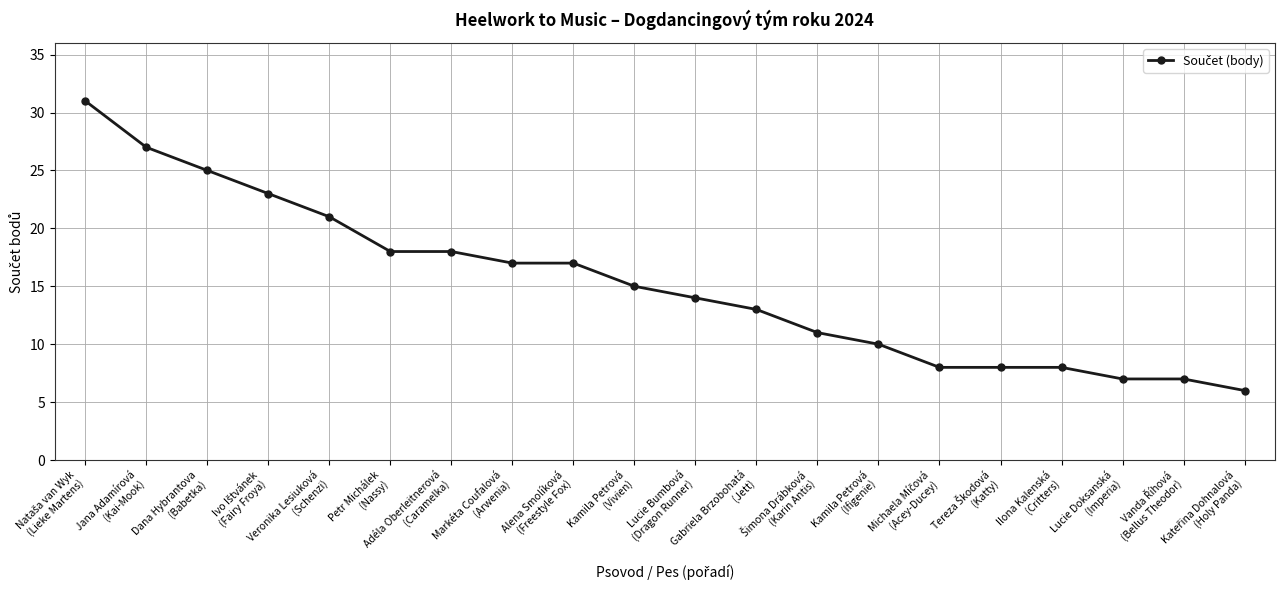

The chart shows a value of 3 at Lucie Doksanská
(Imperia). True or false?

False